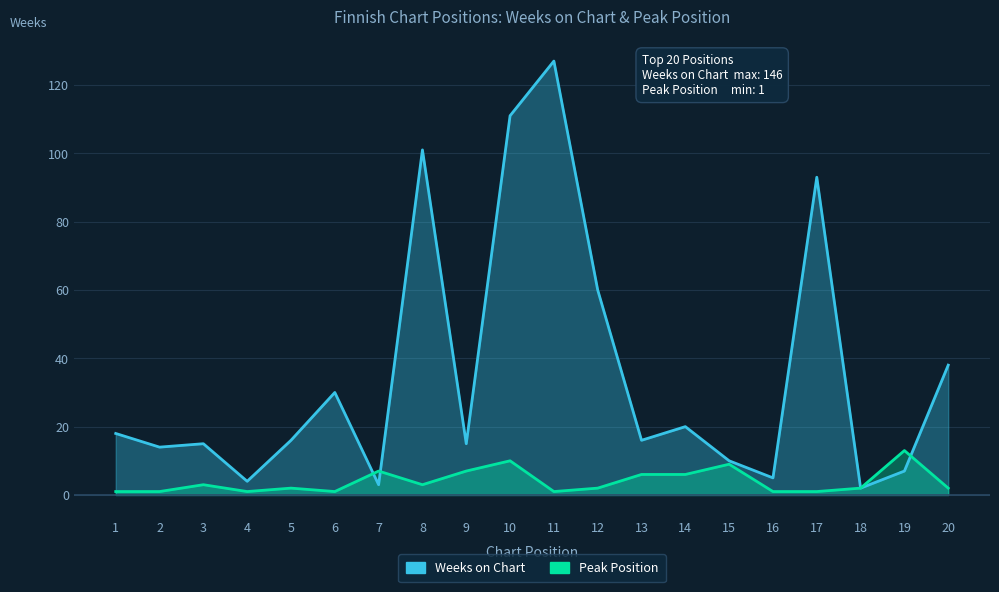

True or false: Peak Position has more than 1 interior local peaks.

True